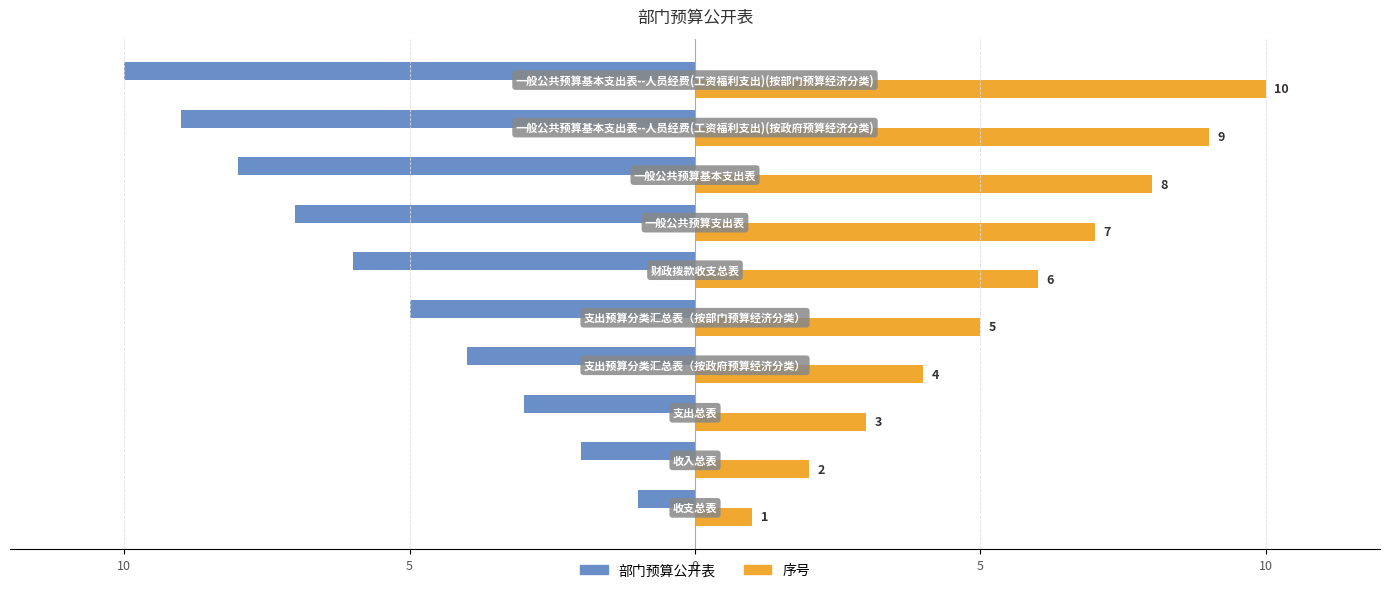

What are all the series names shown in the legend?

部门预算公开表, 序号